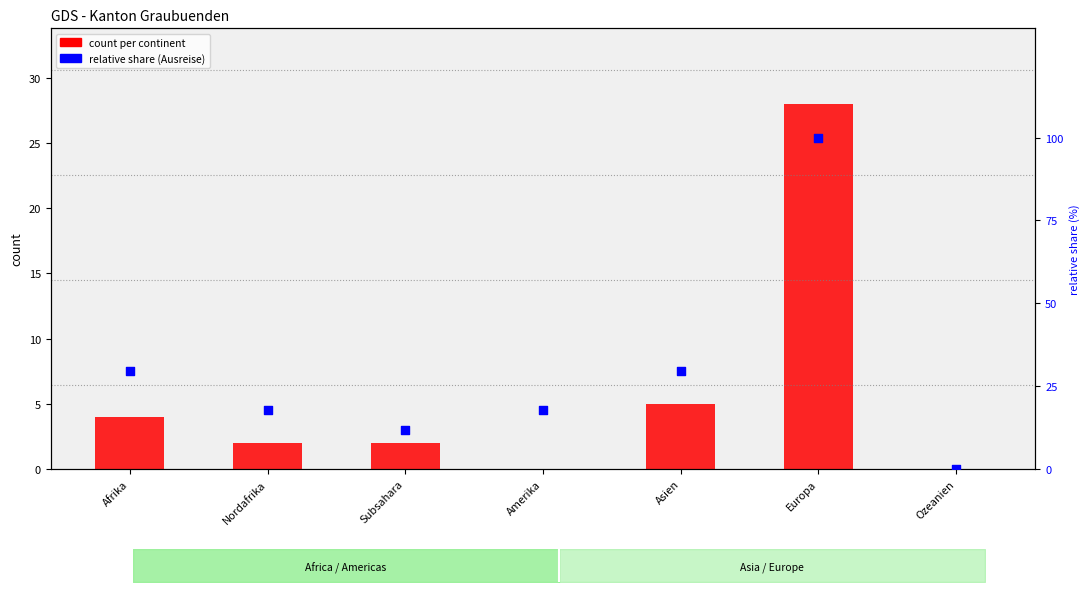

Which series contains the lowest Y value?

count per continent